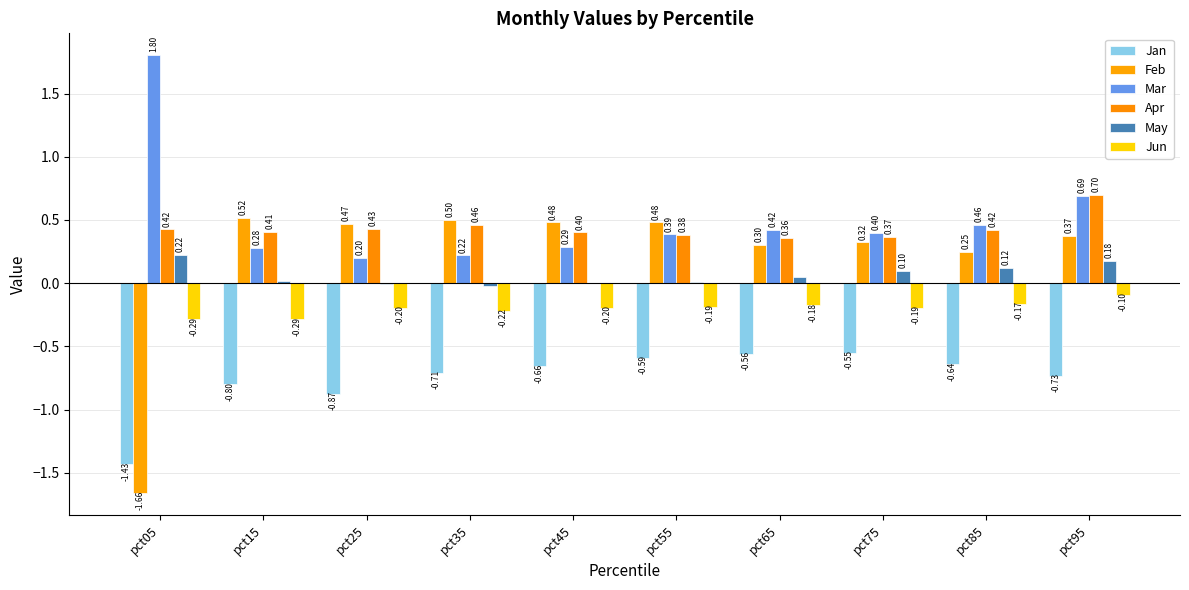

Is the value of Feb at pct05 greater than the value of Mar at pct35?

No